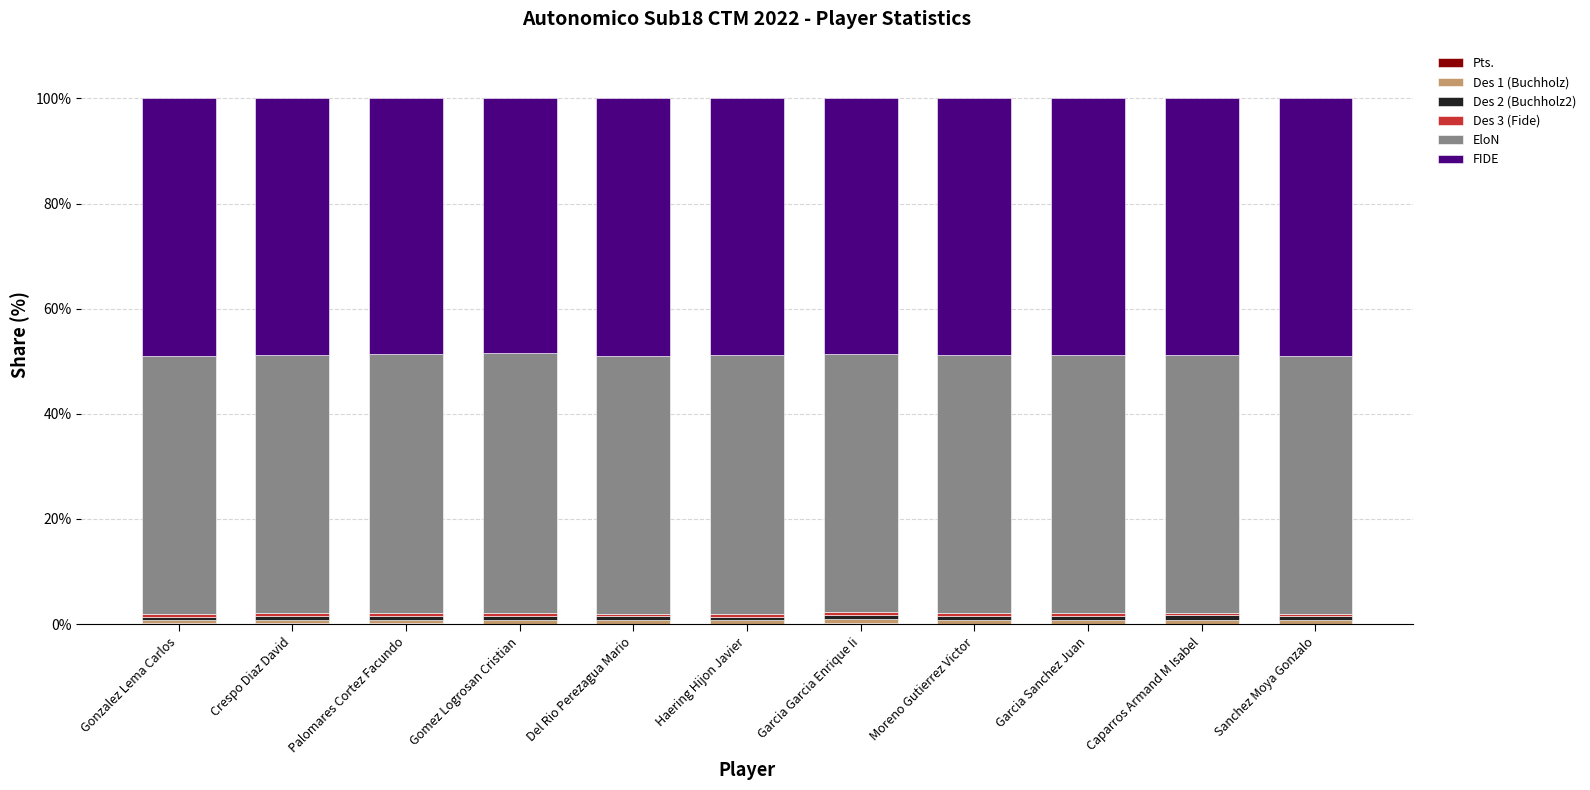

Count the number of categories in the chart.

11